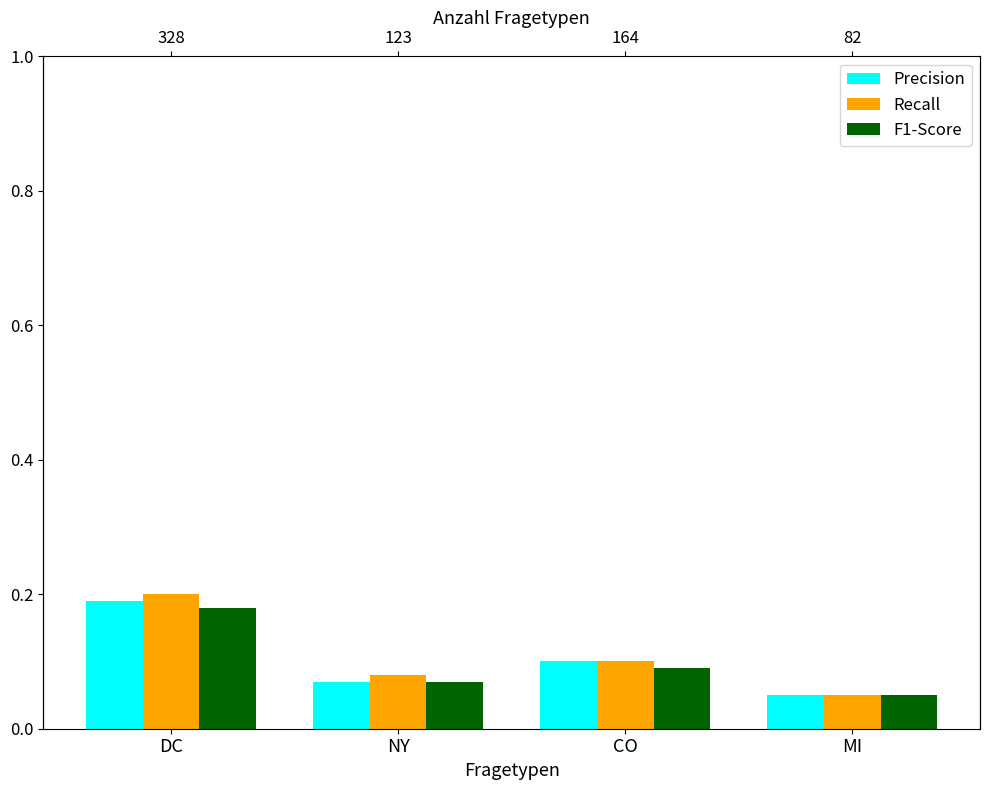

What is the total value across all series at NY?

0.2